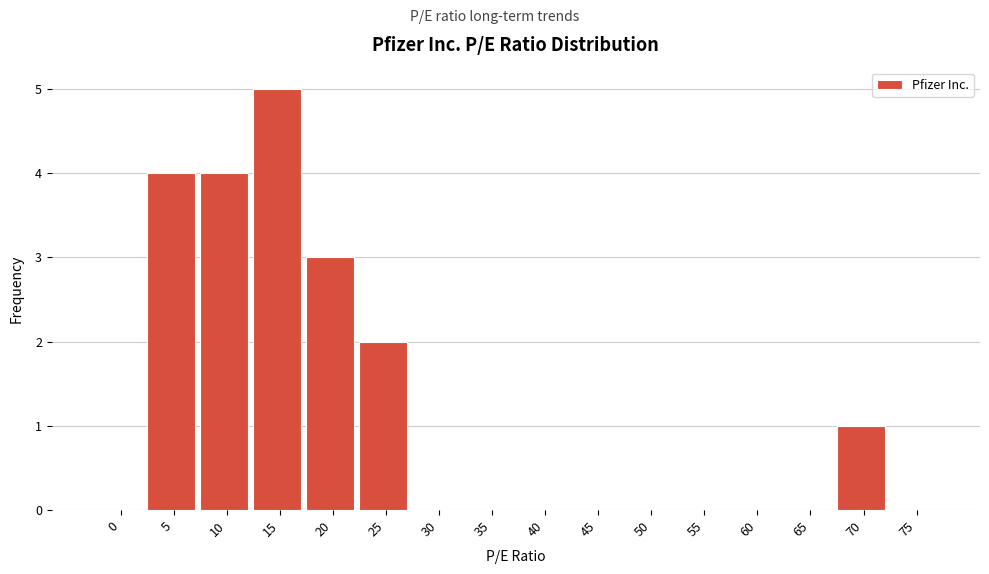

Reading right to left, extract all data points from this chart.

75=0	70=1	65=0	60=0	55=0	50=0	45=0	40=0	35=0	30=0	25=2	20=3	15=5	10=4	5=4	0=0